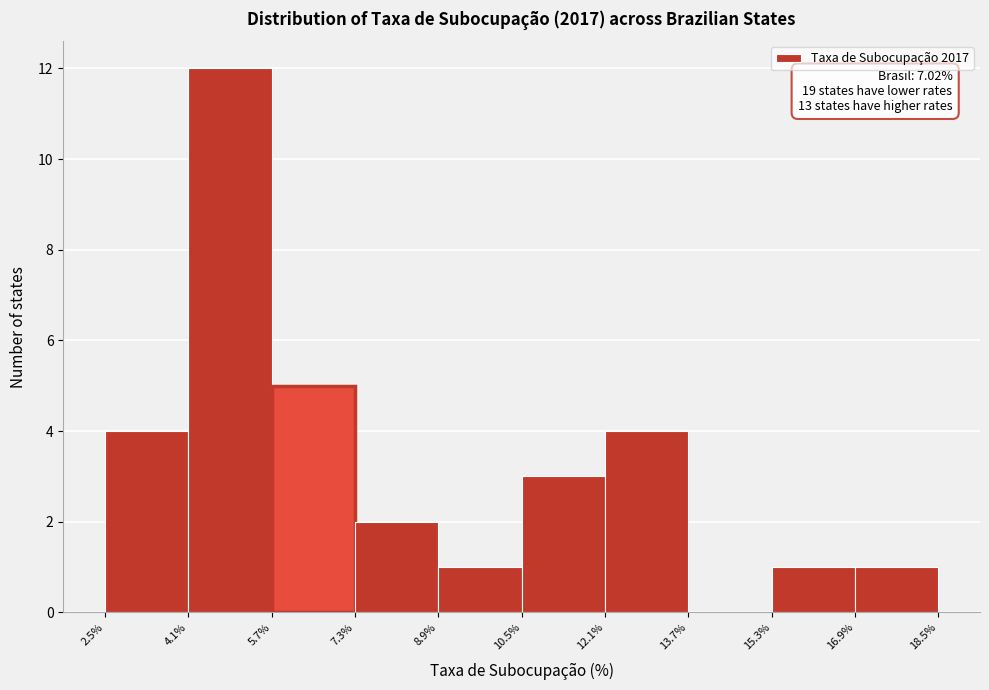

Over which range of the x-axis is the bar tallest?

4.1% to 5.7%